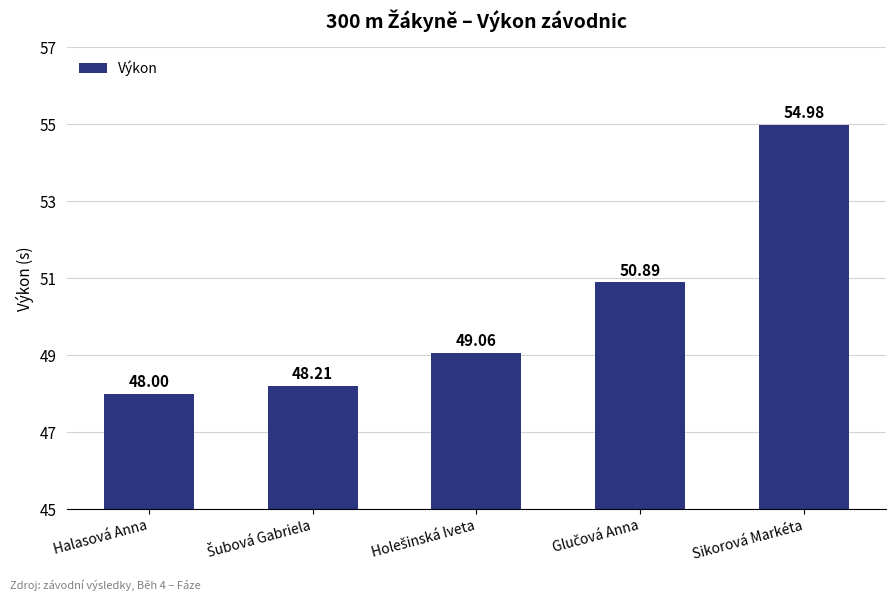

Does the chart contain stacked bars?

No